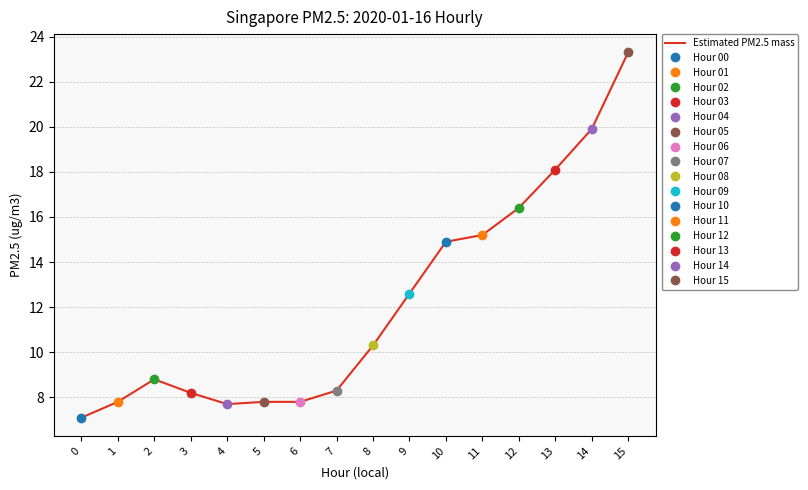

Reading left to right, list all the values displayed in this chart.

7.1	7.8	8.8	8.2	7.7	7.8	7.8	8.3	10.3	12.6	14.9	15.2	16.4	18.1	19.9	23.3